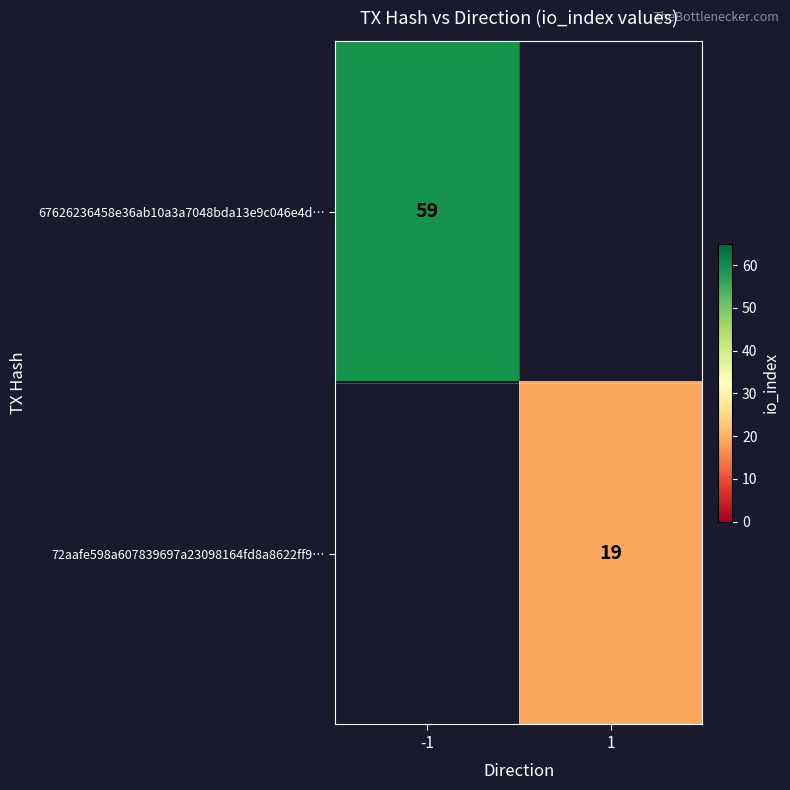

True or false: 72aafe598a607839697a23098164fd8a8622ff9… has a value of 19 at 1.

True